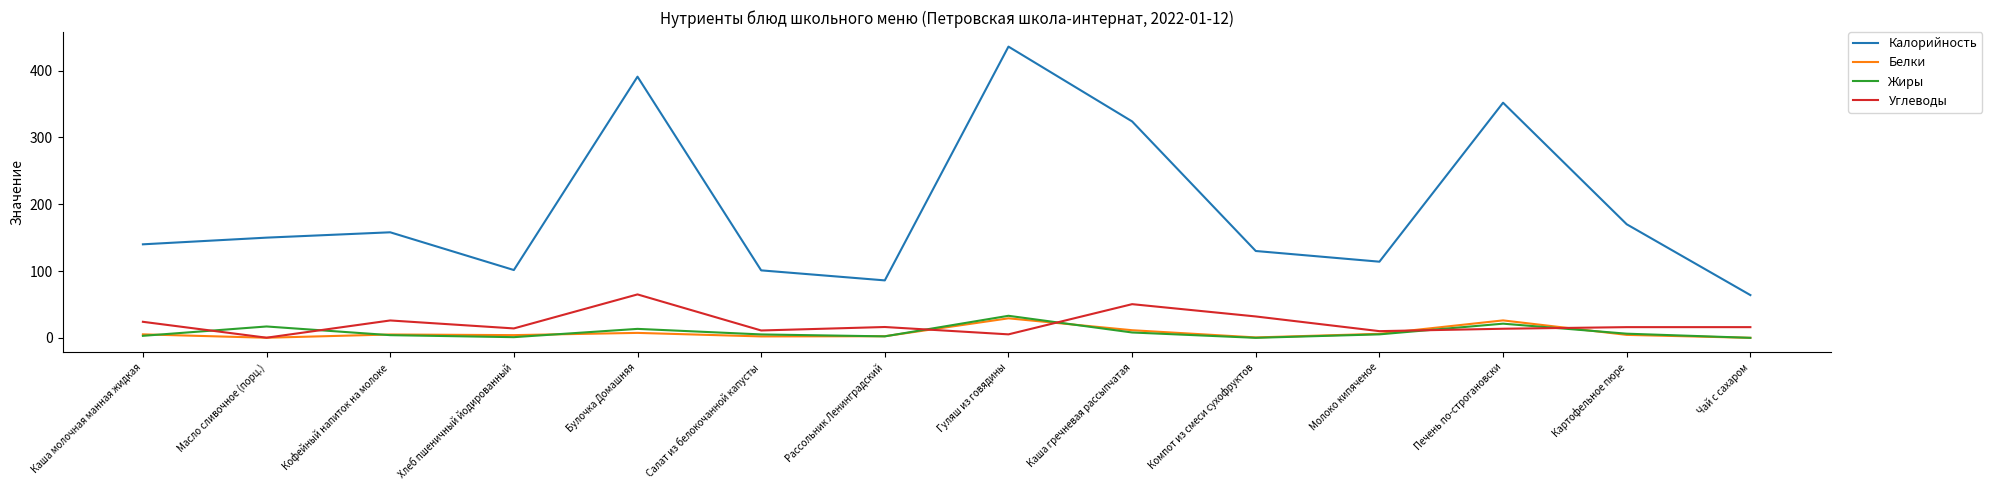

Which series has the largest total across all categories?

Калорийность